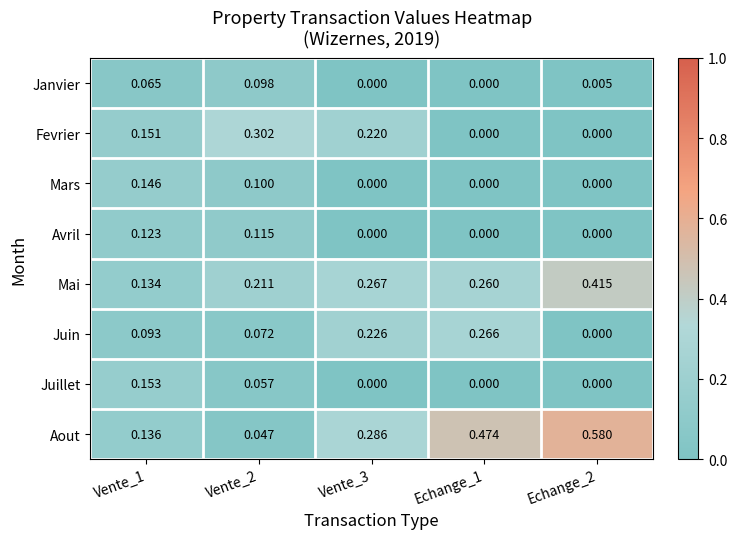

Rank the series by their maximum value, from highest to lowest.

Aout, Mai, Fevrier, Juin, Juillet, Mars, Avril, Janvier